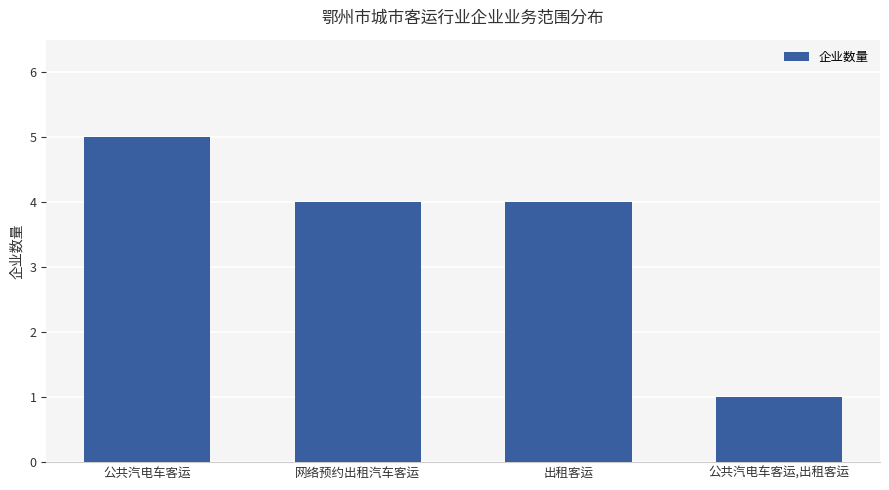

Reading right to left, what are all the values shown in this chart?

1	4	4	5